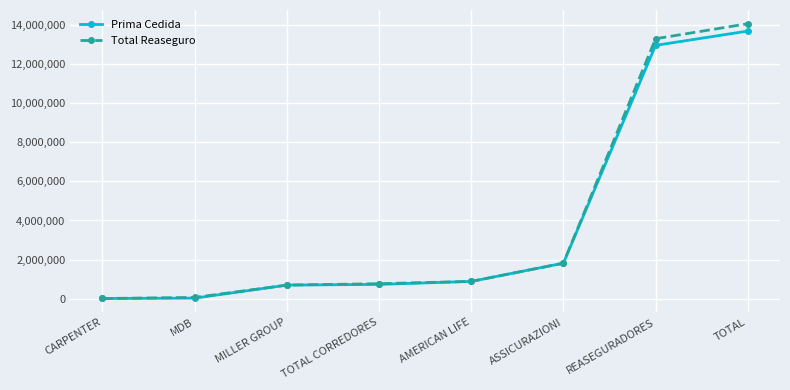

What position from the left is AMERICAN LIFE?

5